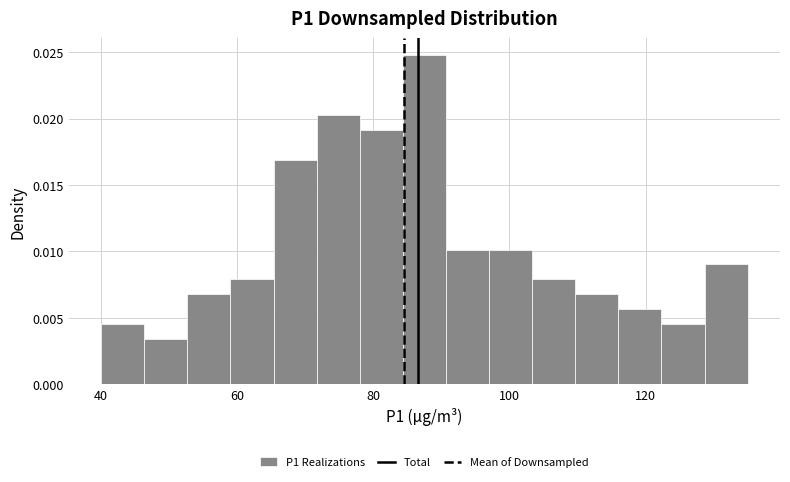

Around what value on the x-axis is the tallest bar? Give the approximate position of its centre, as read against the axis.

88